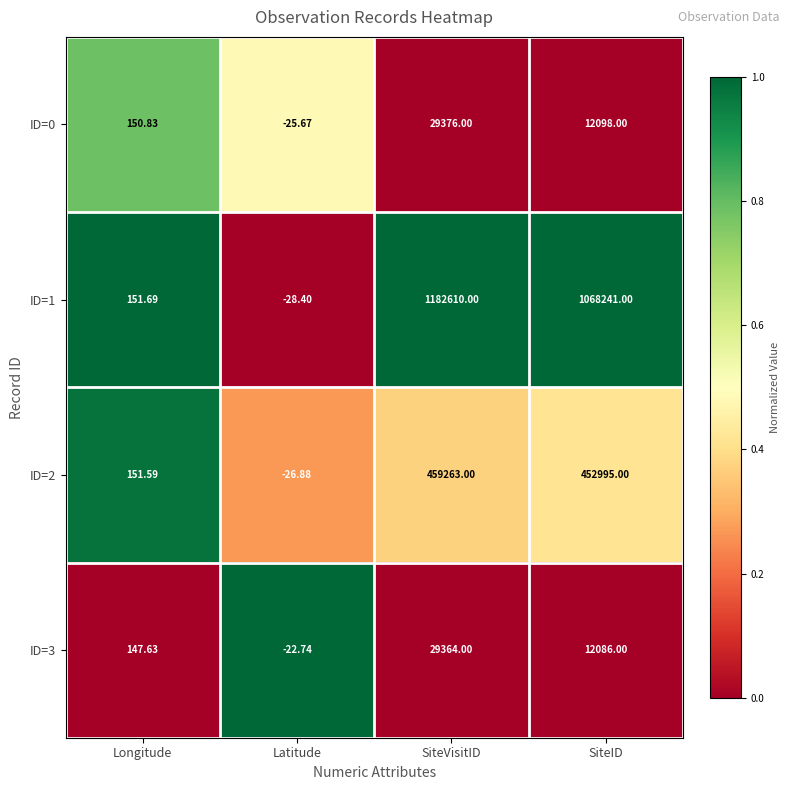

Where is ID=3 nearest to the value 14670?

SiteID